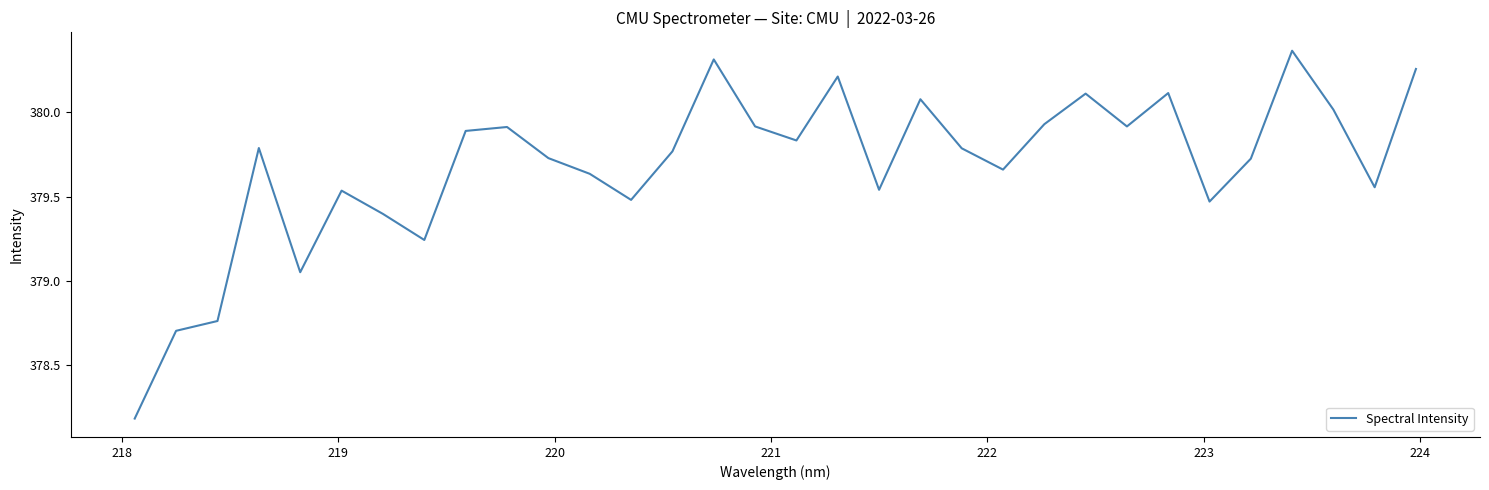

What is the difference between the maximum and minimum values?

2.2